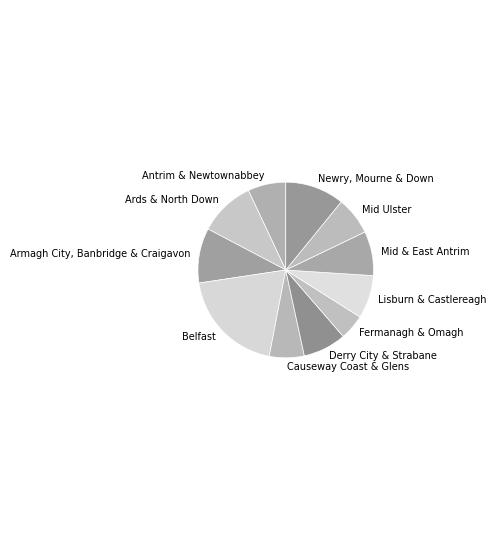

Is it true that Antrim & Newtownabbey is 1% of the pie?

False